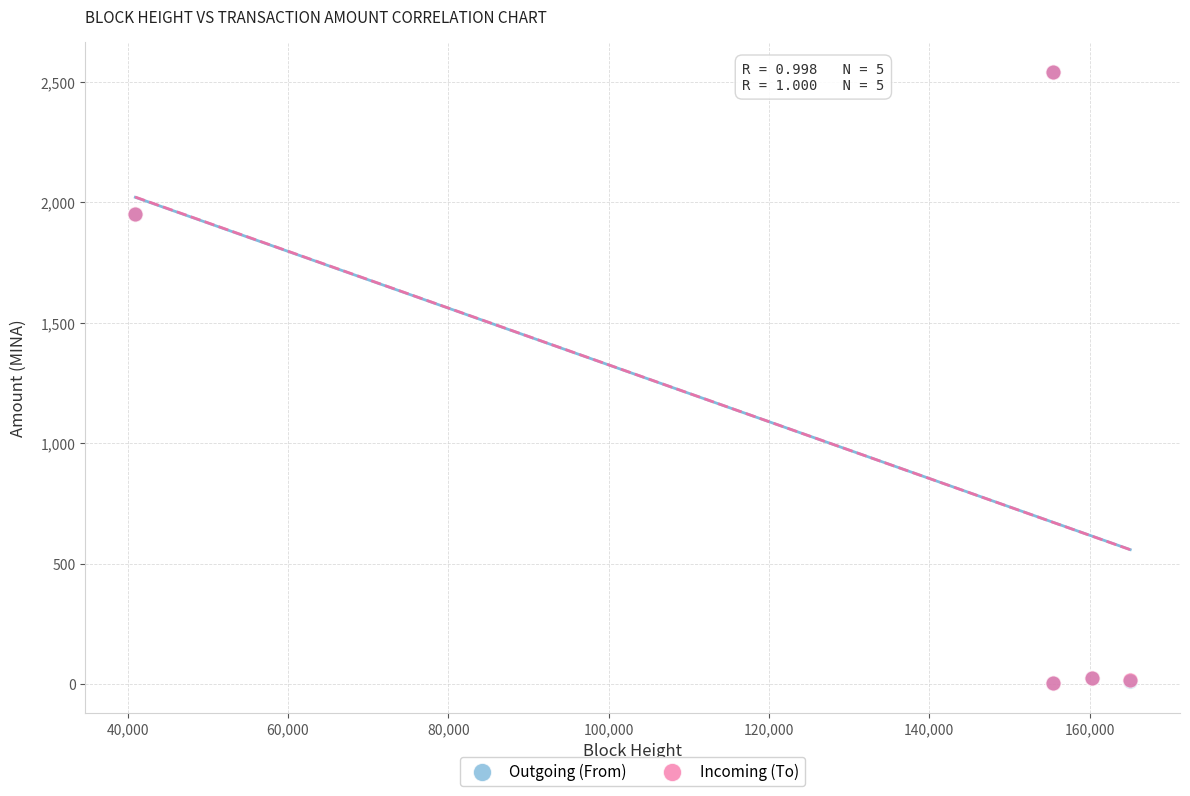

What are all the series names shown in the legend?

Outgoing (From), Incoming (To)